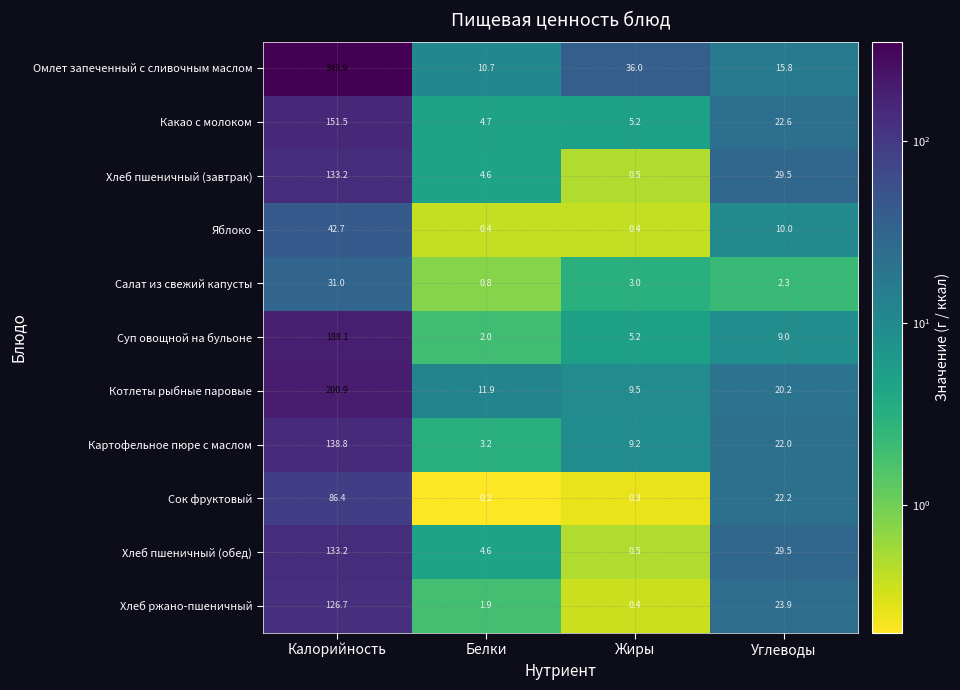

What is the sum of the Котлеты рыбные паровые values at Углеводы and Белки?

32.1